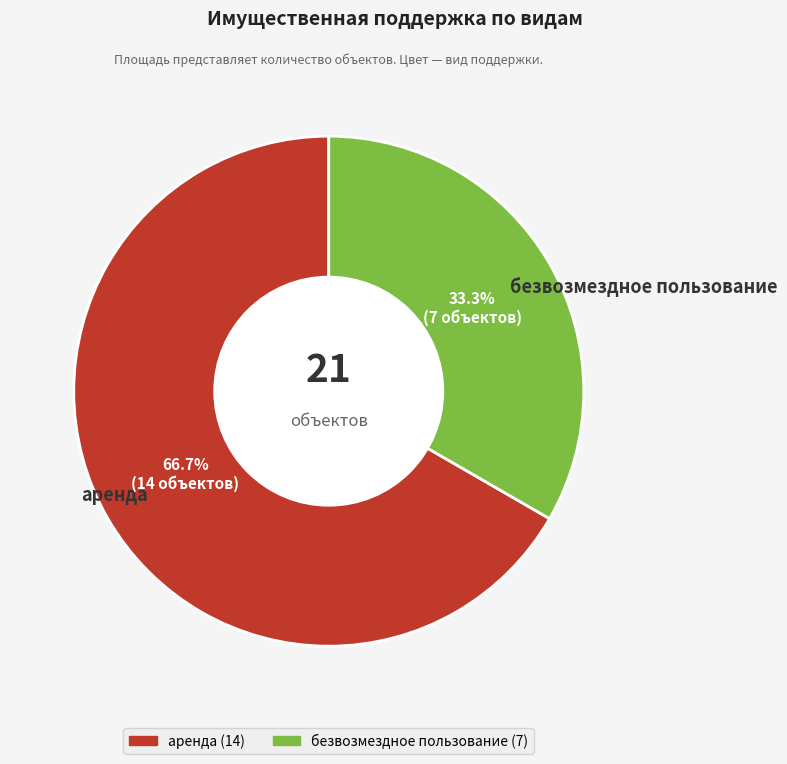

Between безвозмездное пользование and аренда, which is larger?

аренда